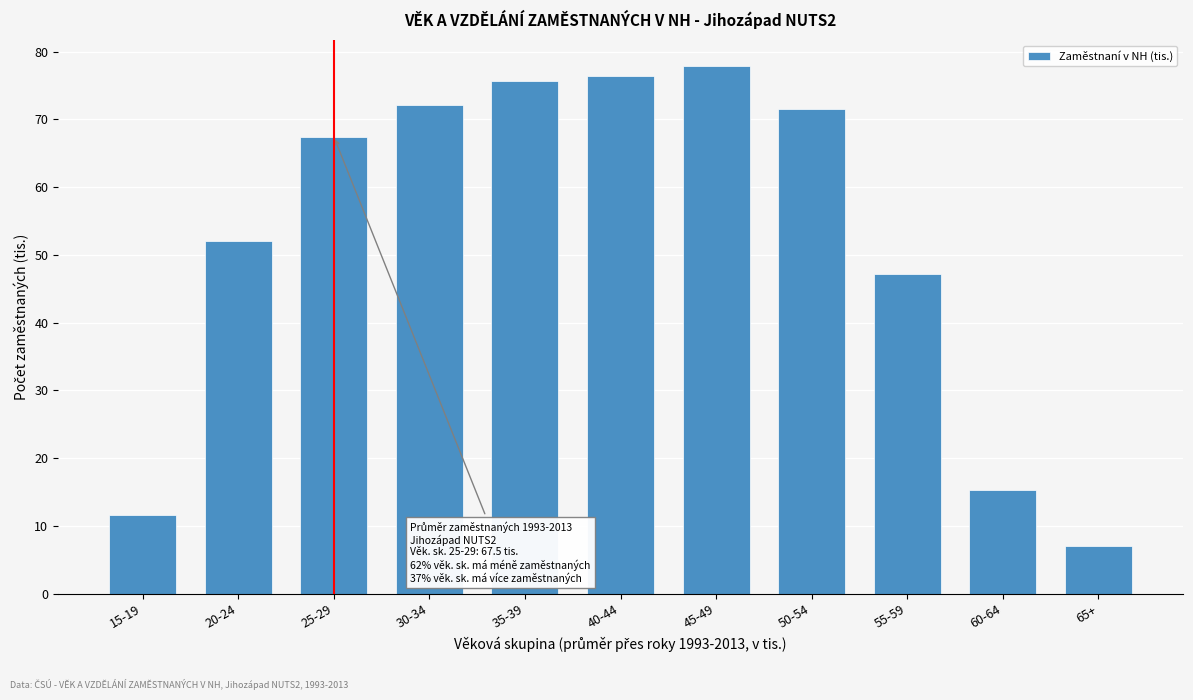

Reading left to right, what are all the values shown in this chart?

15-19=11.7	20-24=52.0	25-29=67.5	30-34=72.2	35-39=75.6	40-44=76.4	45-49=77.8	50-54=71.5	55-59=47.2	60-64=15.3	65+=7.1